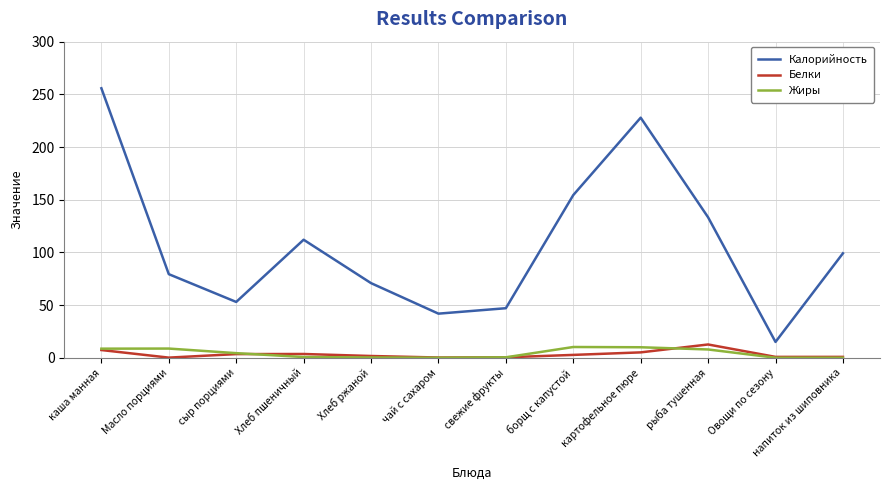

What is the lowest value of the Калорийность series?

15.0